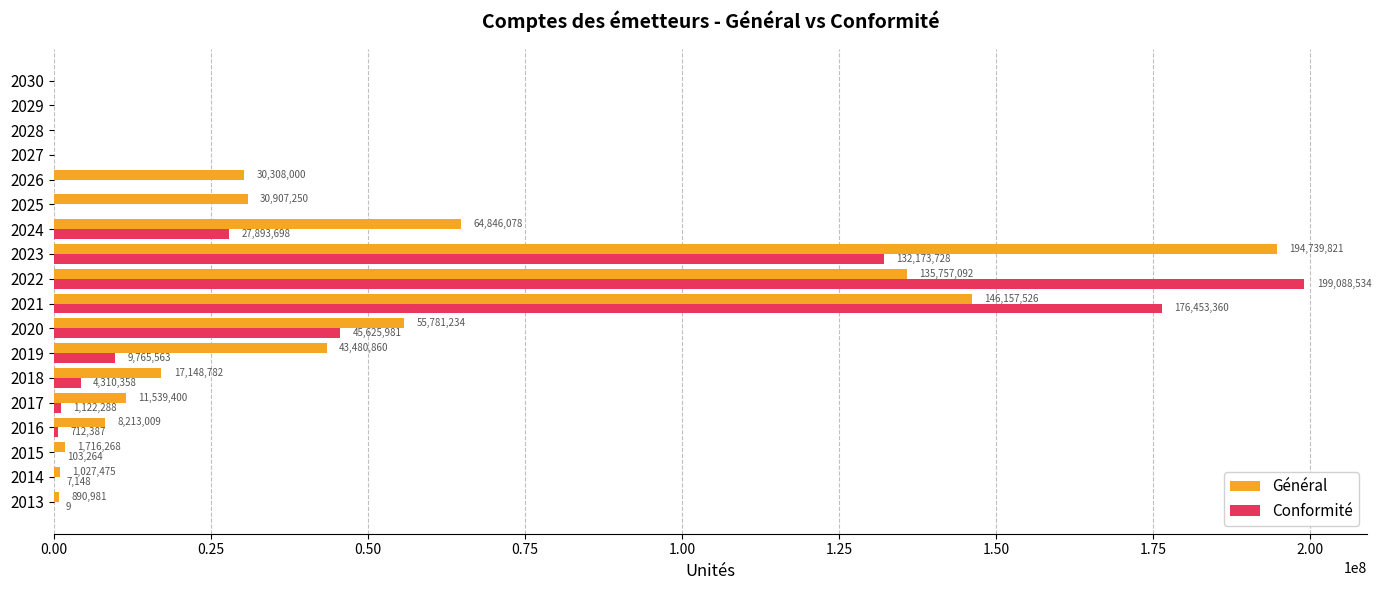

What is the sum of all Conformité values?

597256318